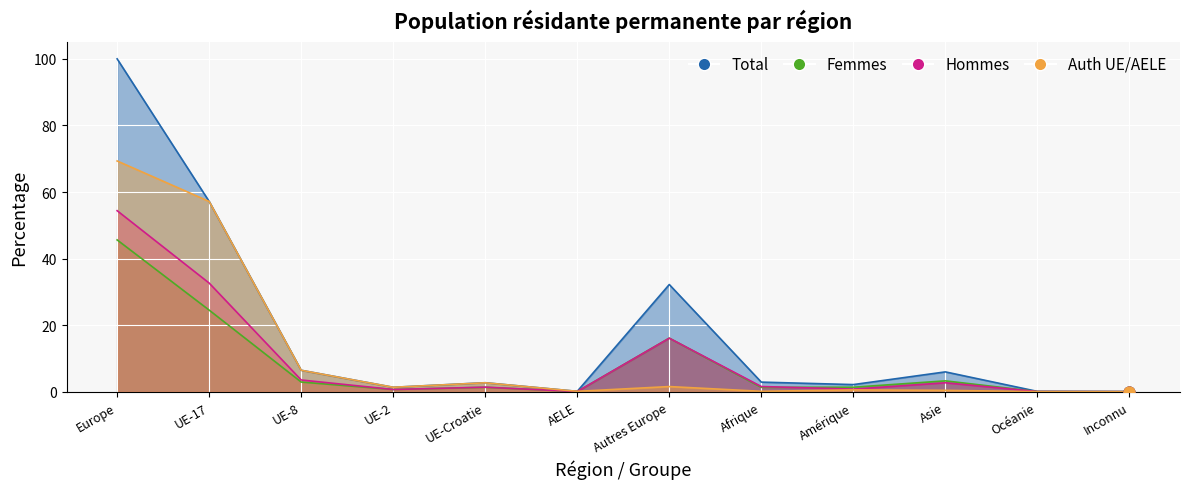

Which series contains the lowest Y value?

Auth UE/AELE